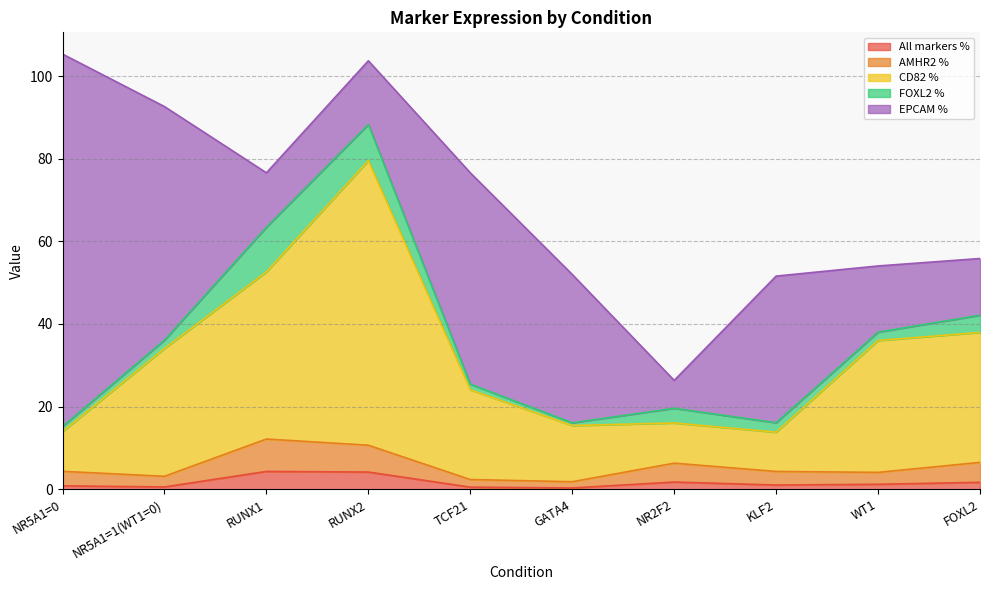

True or false: AMHR2 % has more than 1 interior local peaks.

True